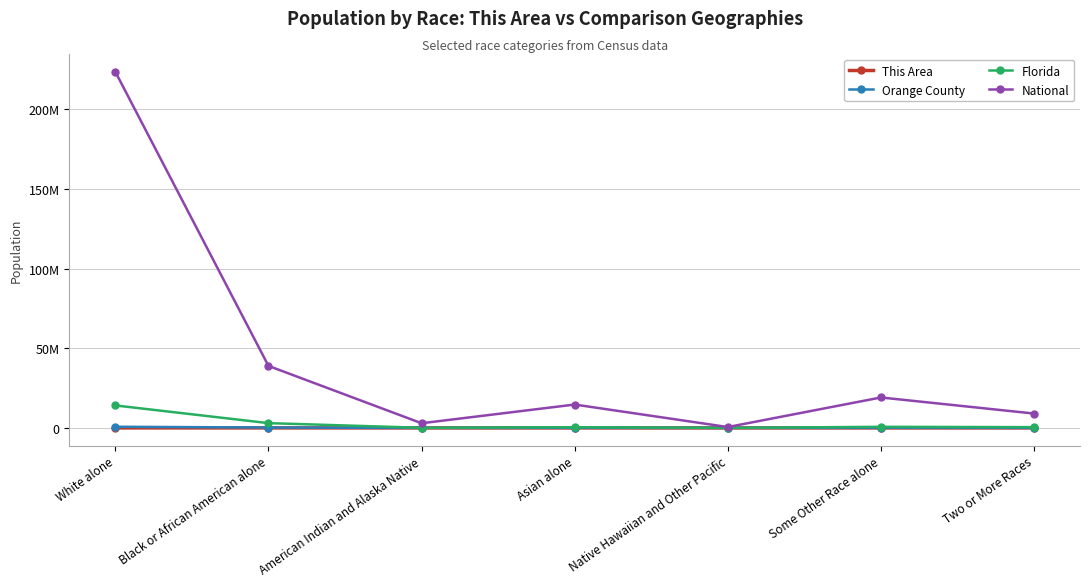

At which category is the sum across all series the highest?

White alone